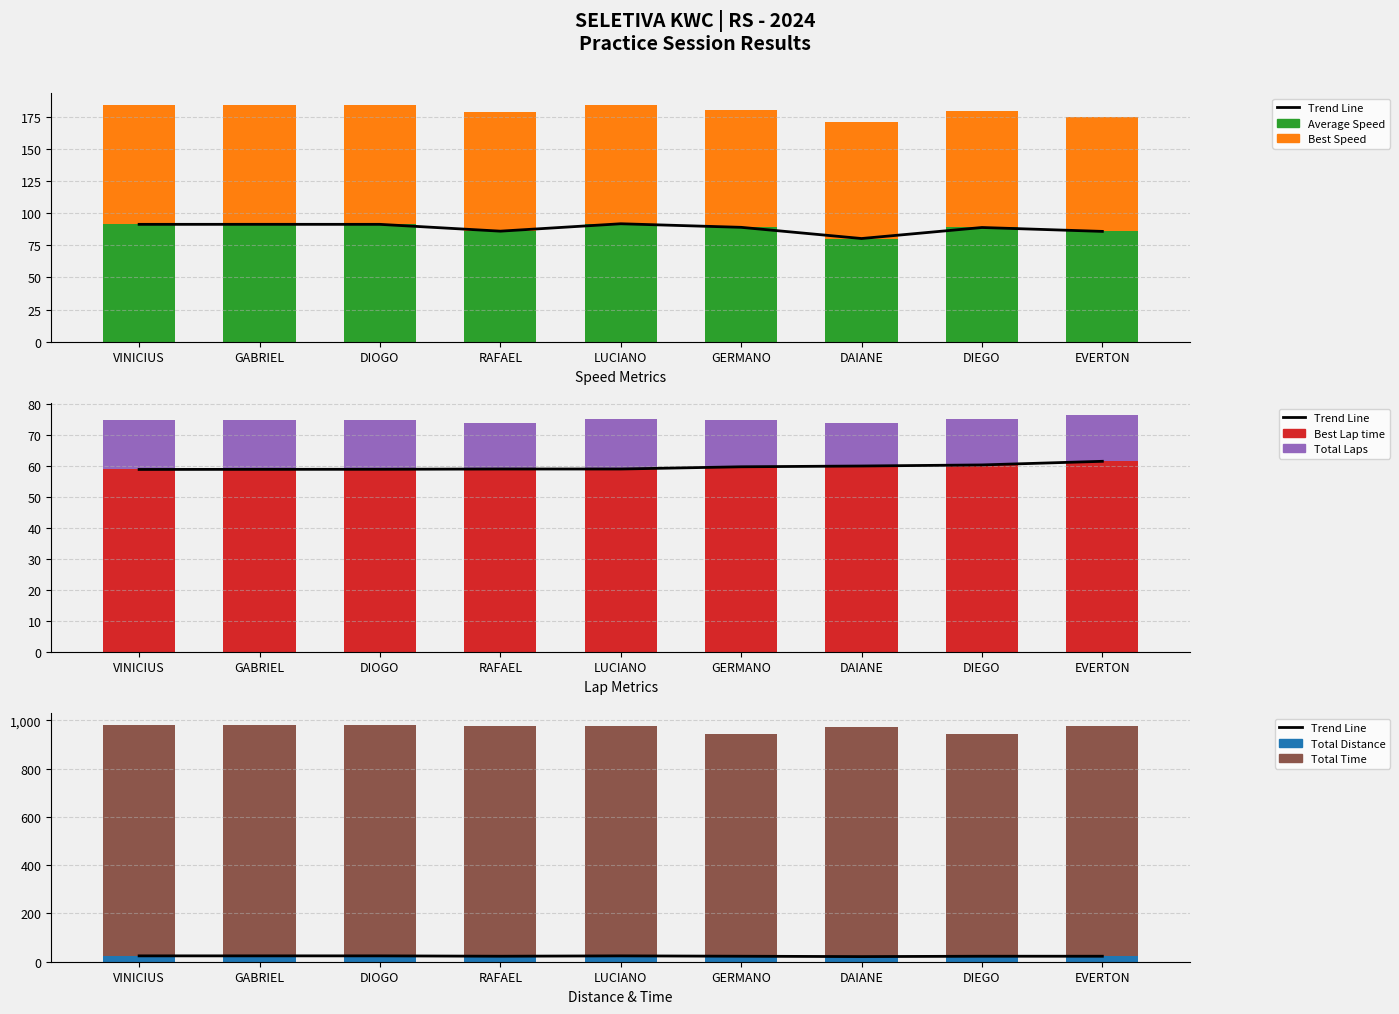

Which category has the lowest value in the Best Speed series?

EVERTON